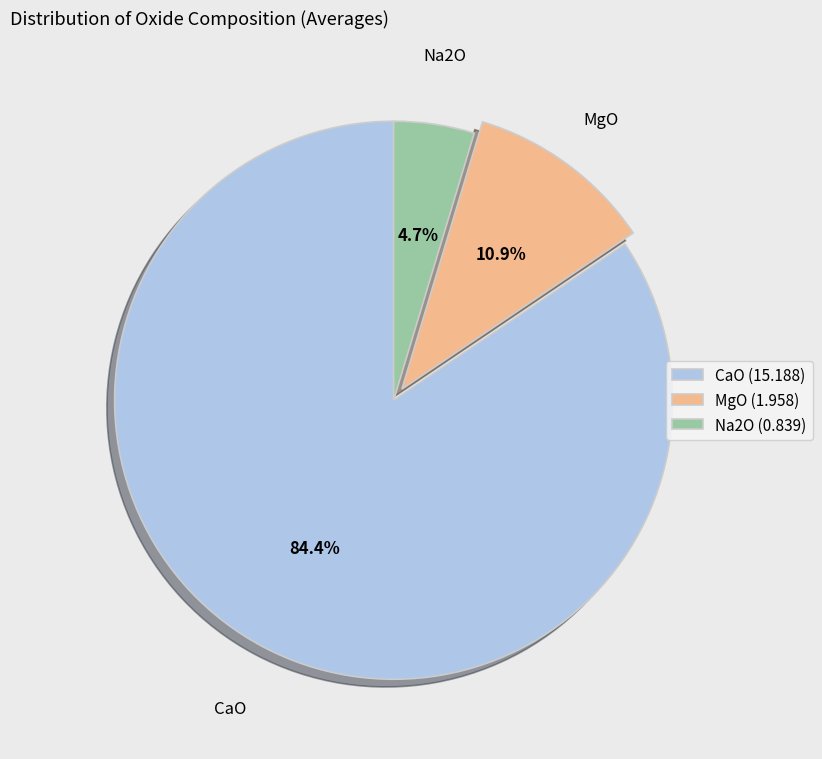

The Na2O slice represents 15% of the pie. True or false?

False